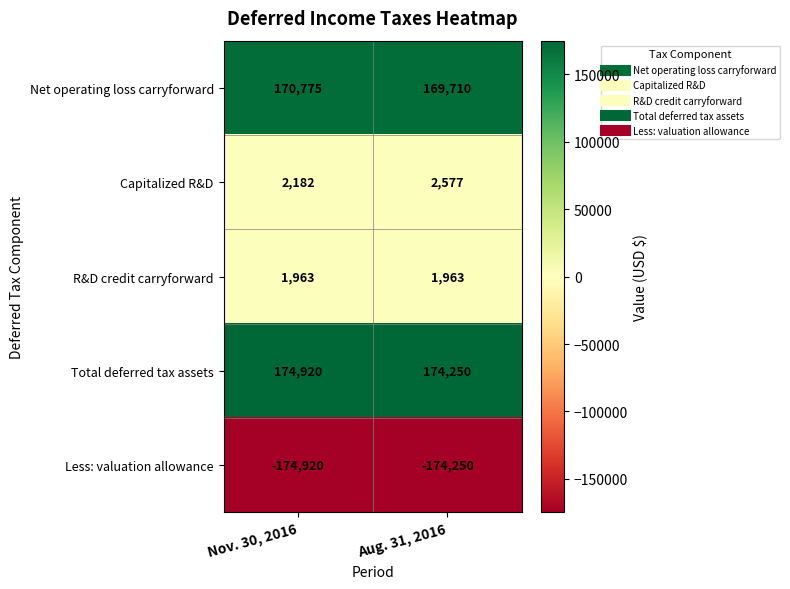

The Capitalized R&D series shows 2182 at Nov. 30, 2016. True or false?

True